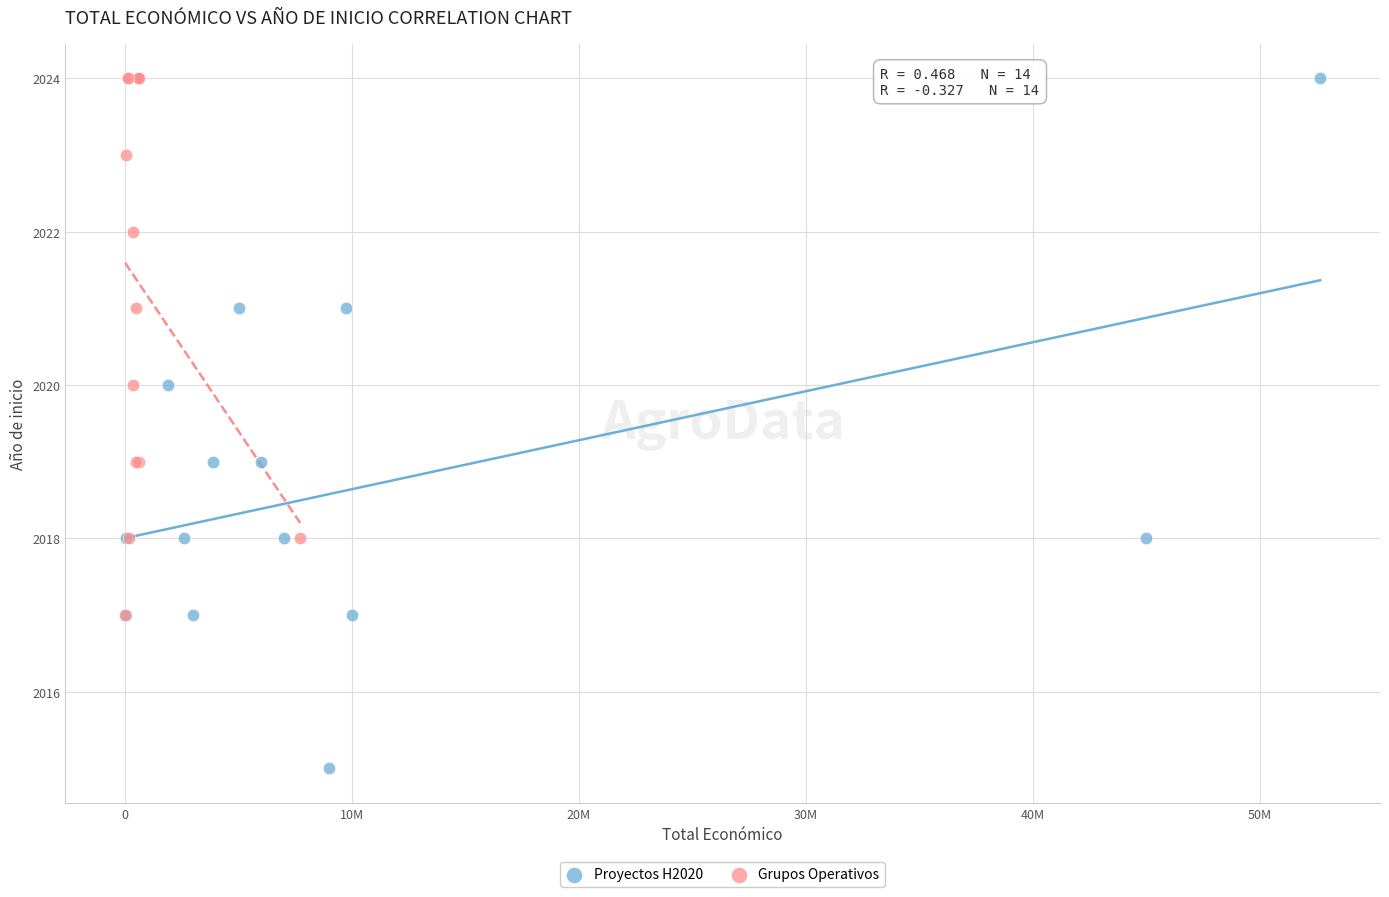

Which series reaches the minimum Y coordinate?

Proyectos H2020